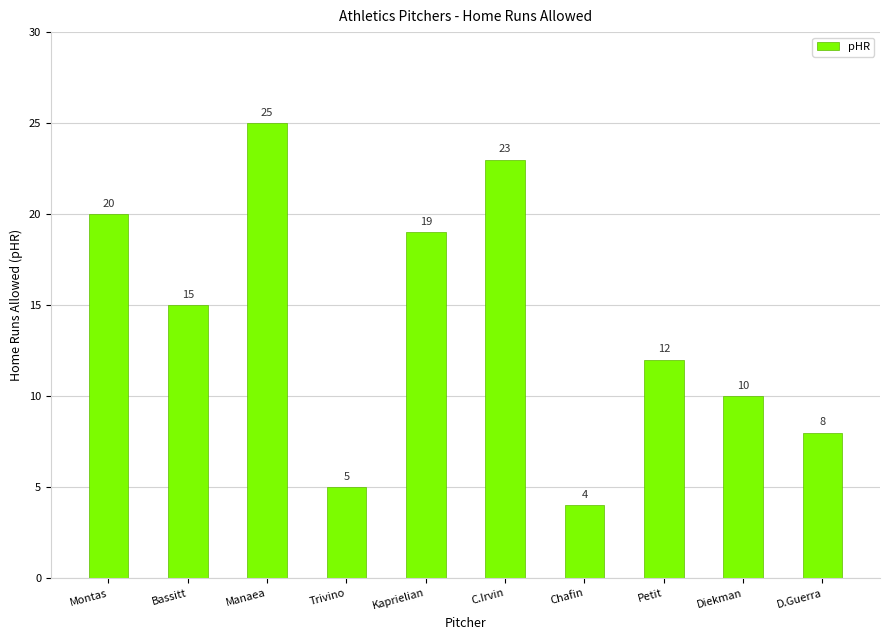

True or false: the data shows 4 at Montas.

False